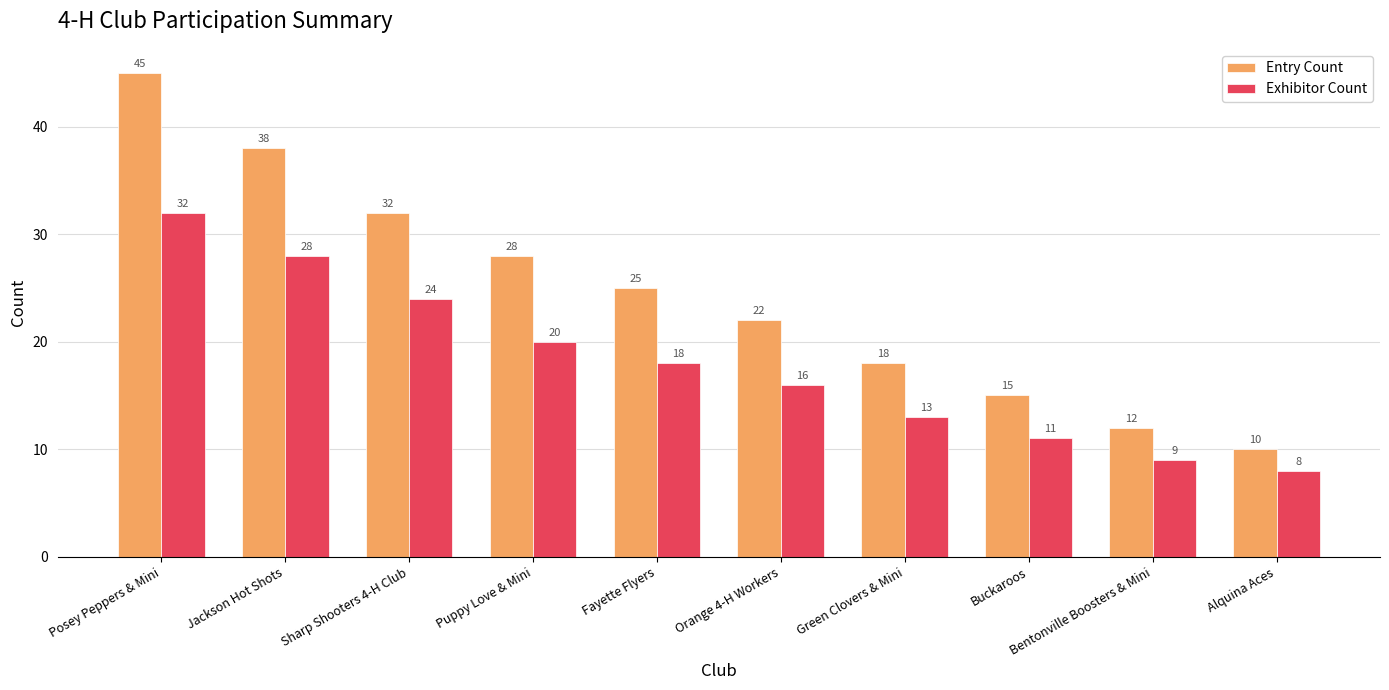

What value does the Exhibitor Count series have at Green Clovers & Mini?

13